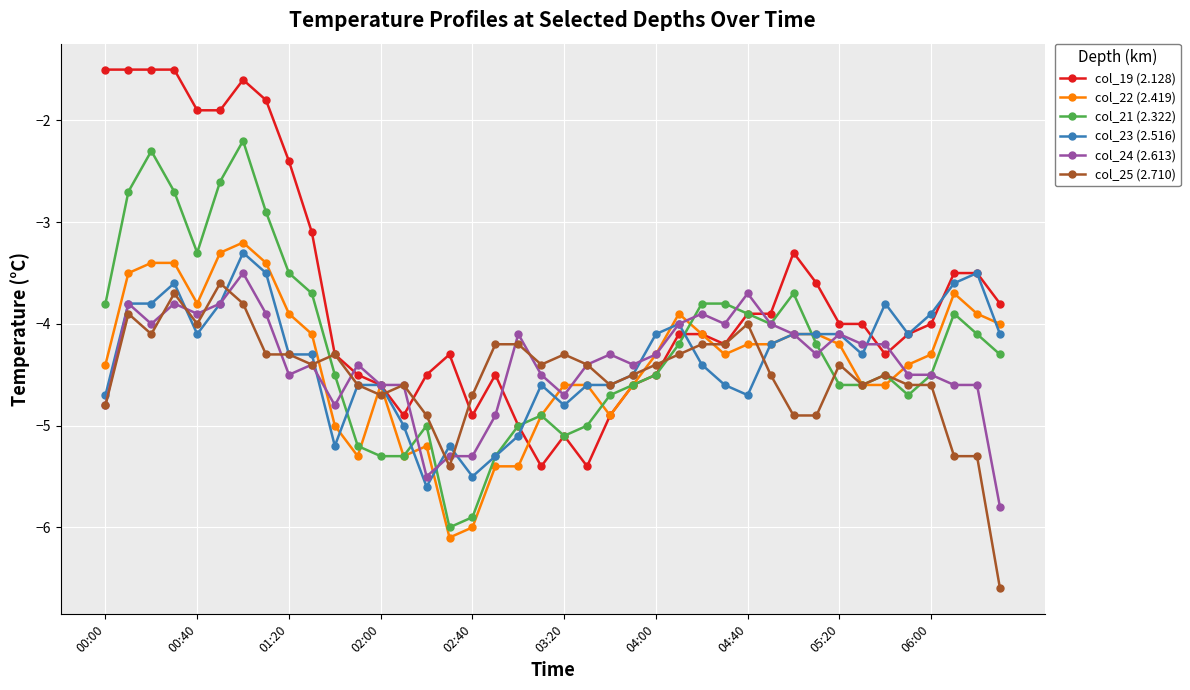

What is the difference between the maximum and minimum values in the col_24 (2.613) series?

2.3